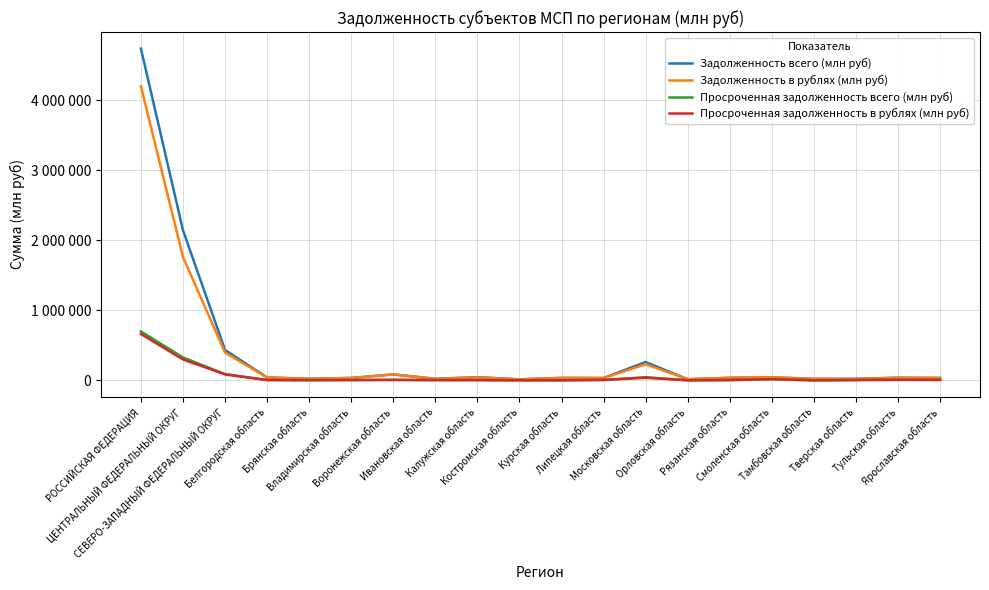

What are all the series names shown in the legend?

Задолженность всего (млн руб), Задолженность в рублях (млн руб), Просроченная задолженность всего (млн руб), Просроченная задолженность в рублях (млн руб)